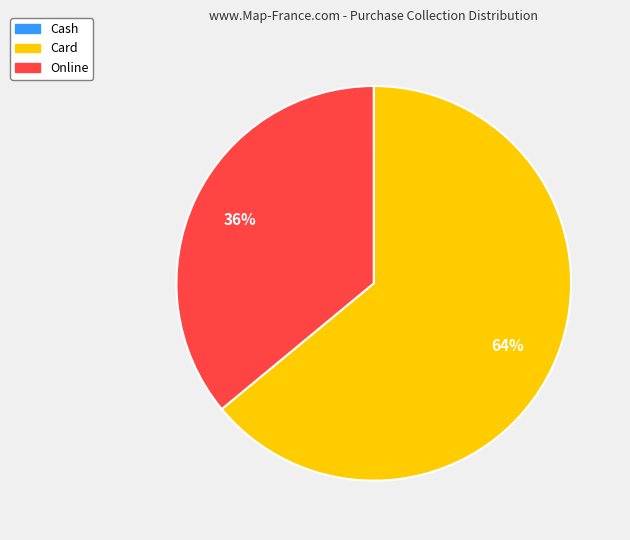

What is the largest slice in the pie chart?

Card